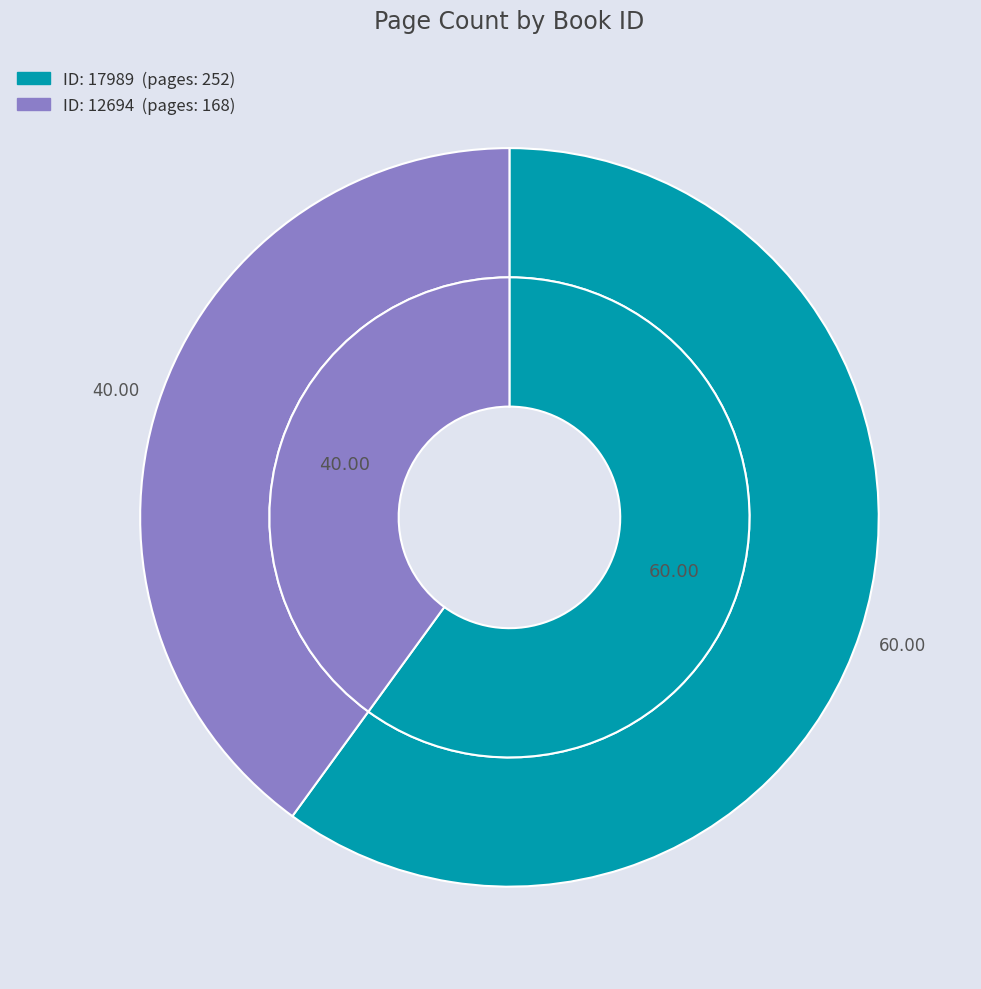

To the nearest percent, what is the difference between the largest and smallest slice percentages?

20%